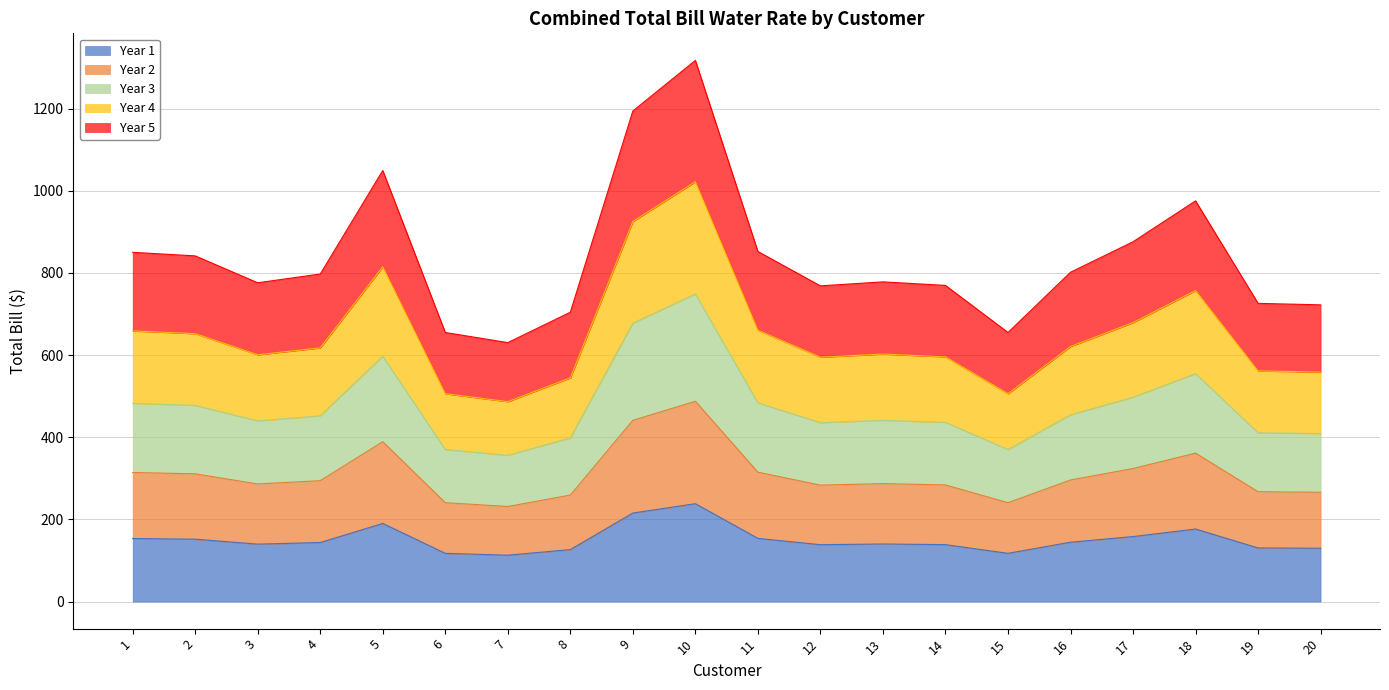

True or false: Year 2 and Year 1 intersect in this chart.

False